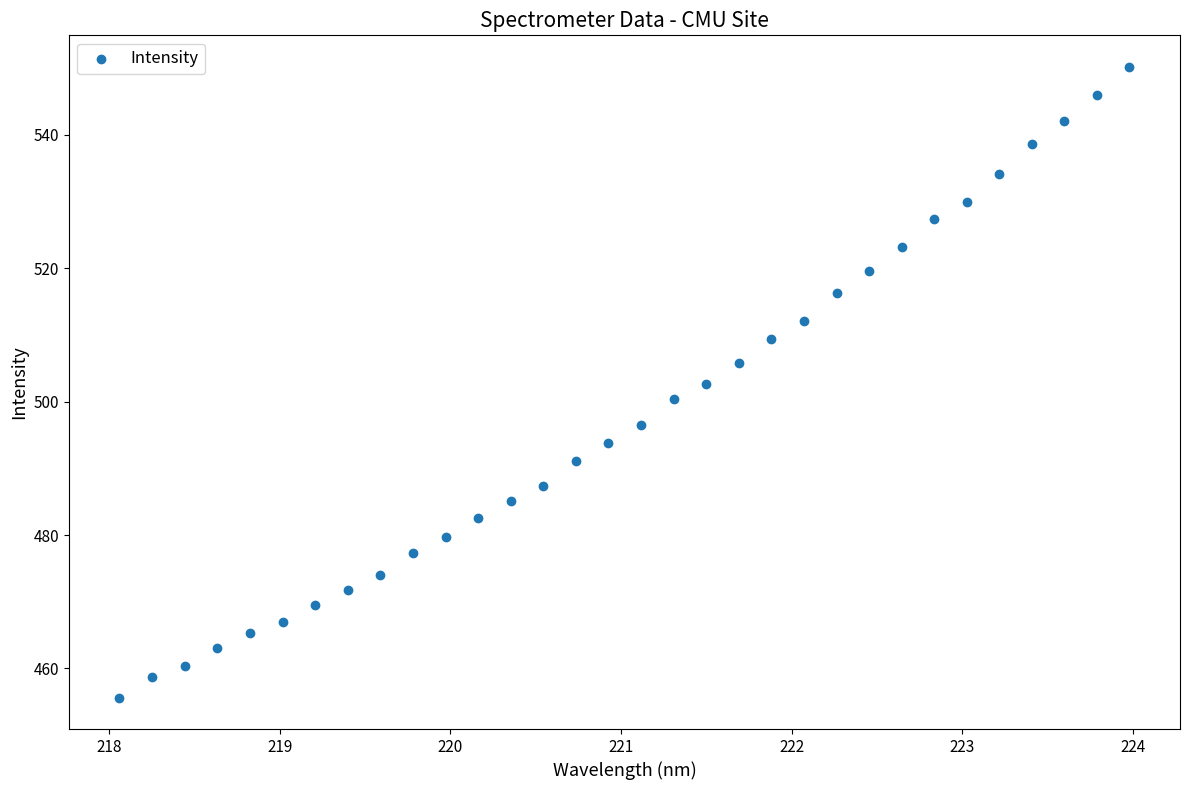

What is the range of X values (max minus min)?

5.9